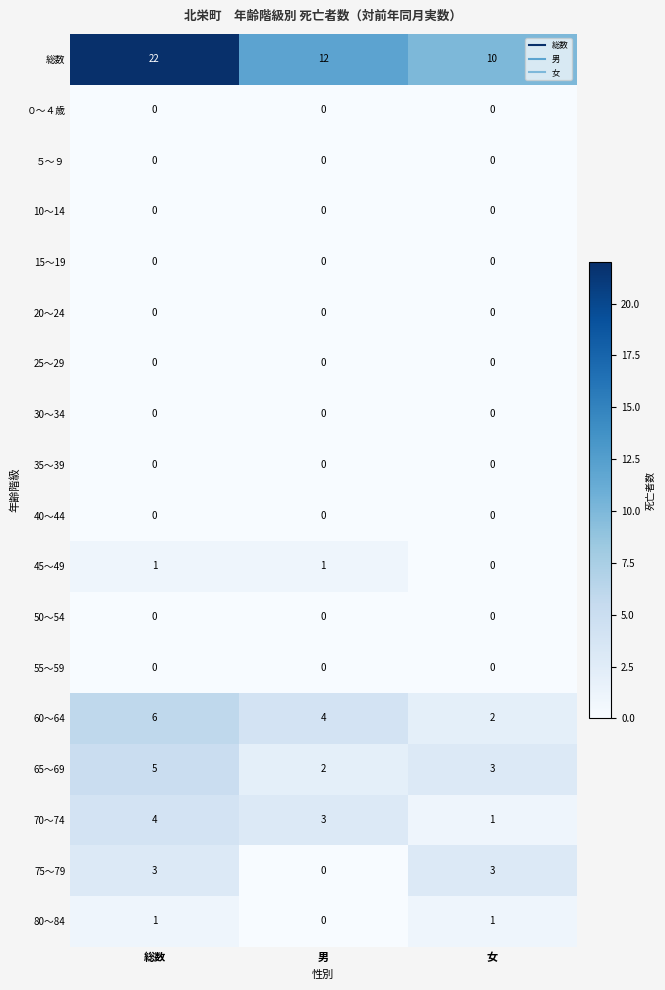

List the labels in order of 65～69 value, largest first.

総数, 女, 男